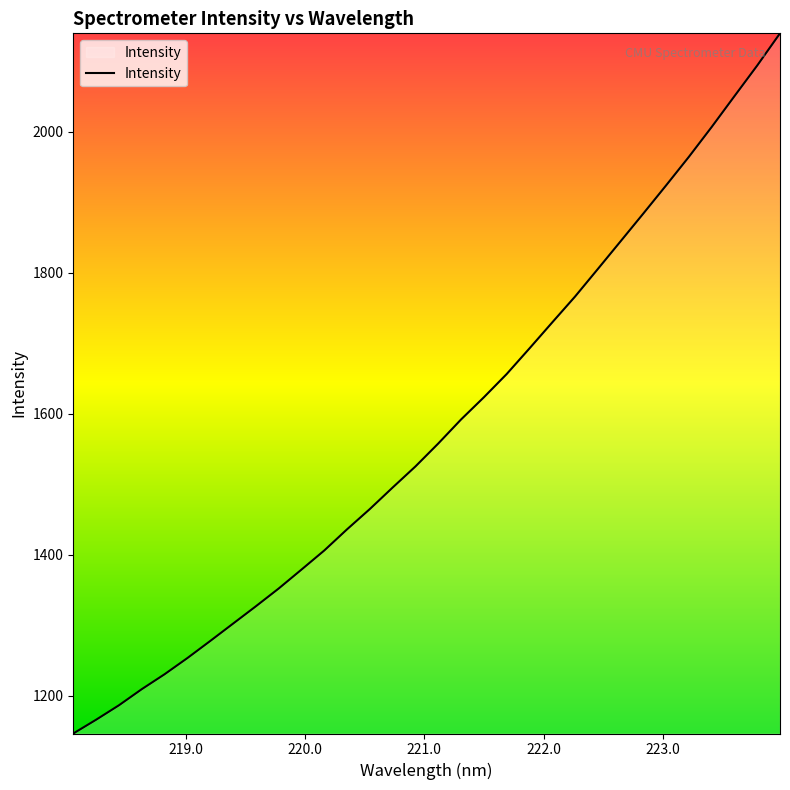

What is the difference between the maximum and minimum values?

993.1